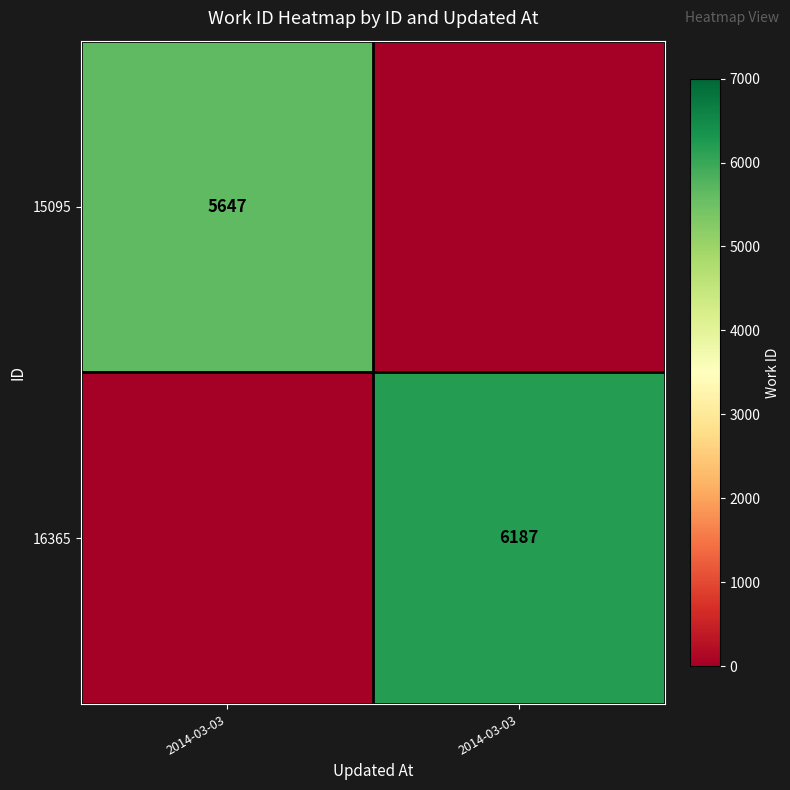

What is the total value across all series at 2014-03-03?

5647